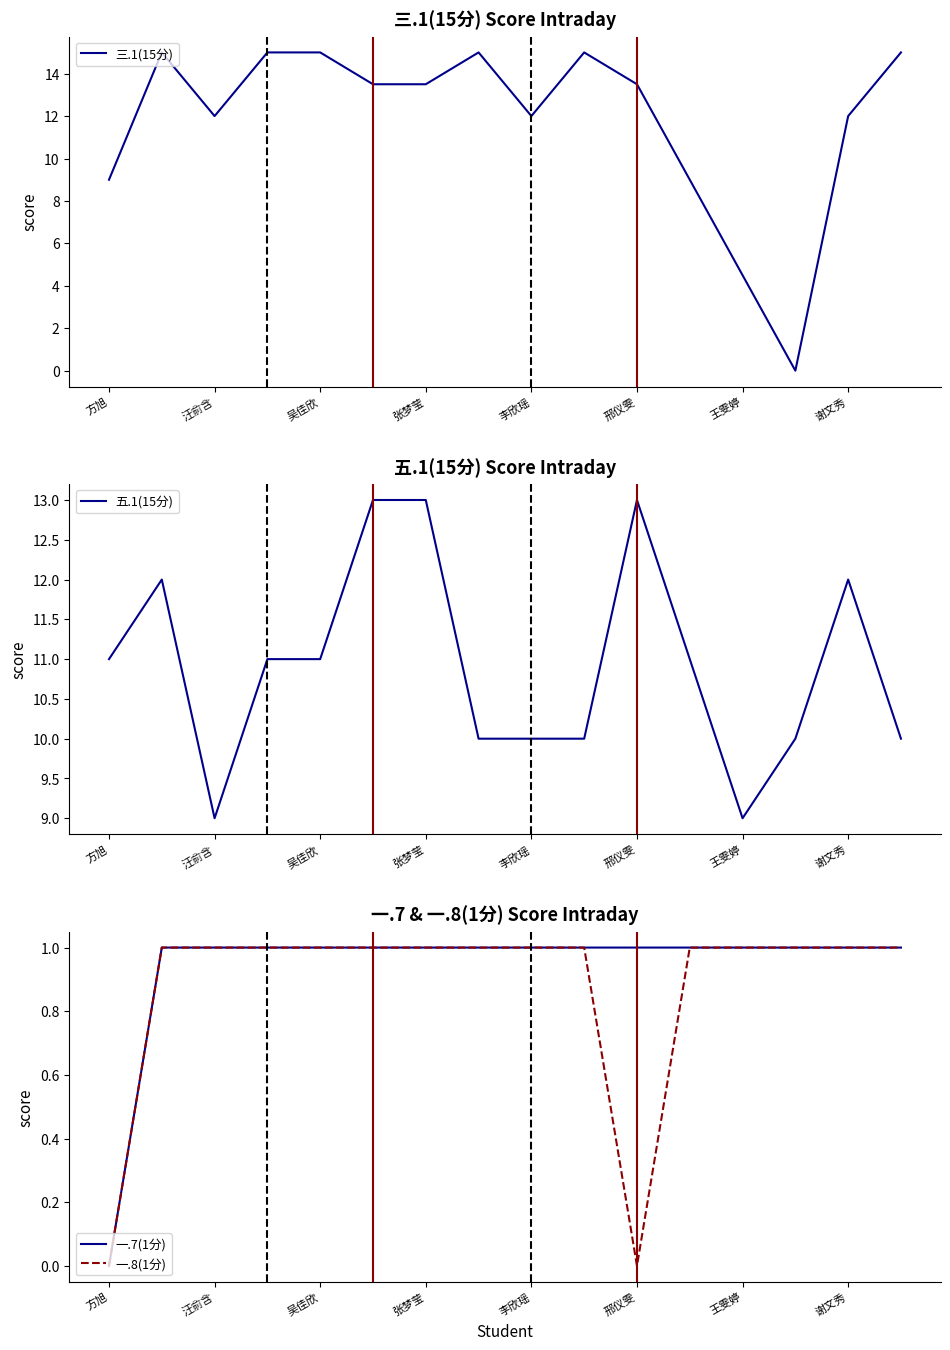

The value of 一.8(1分) at 汪俞含 is 0. True or false?

False